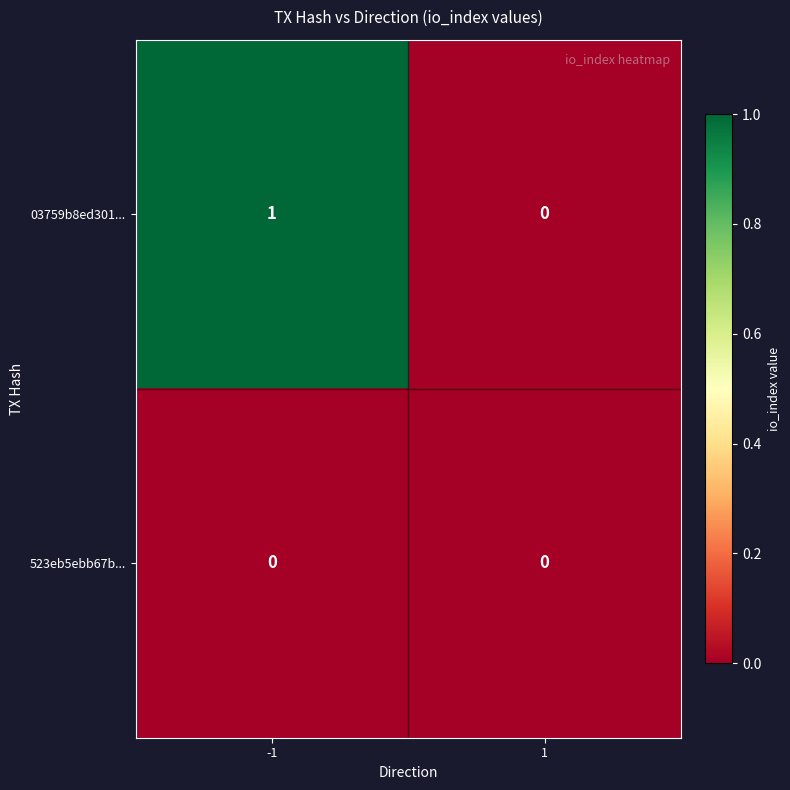

List the series in order of their peak value, lowest first.

523eb5ebb67b..., 03759b8ed301...